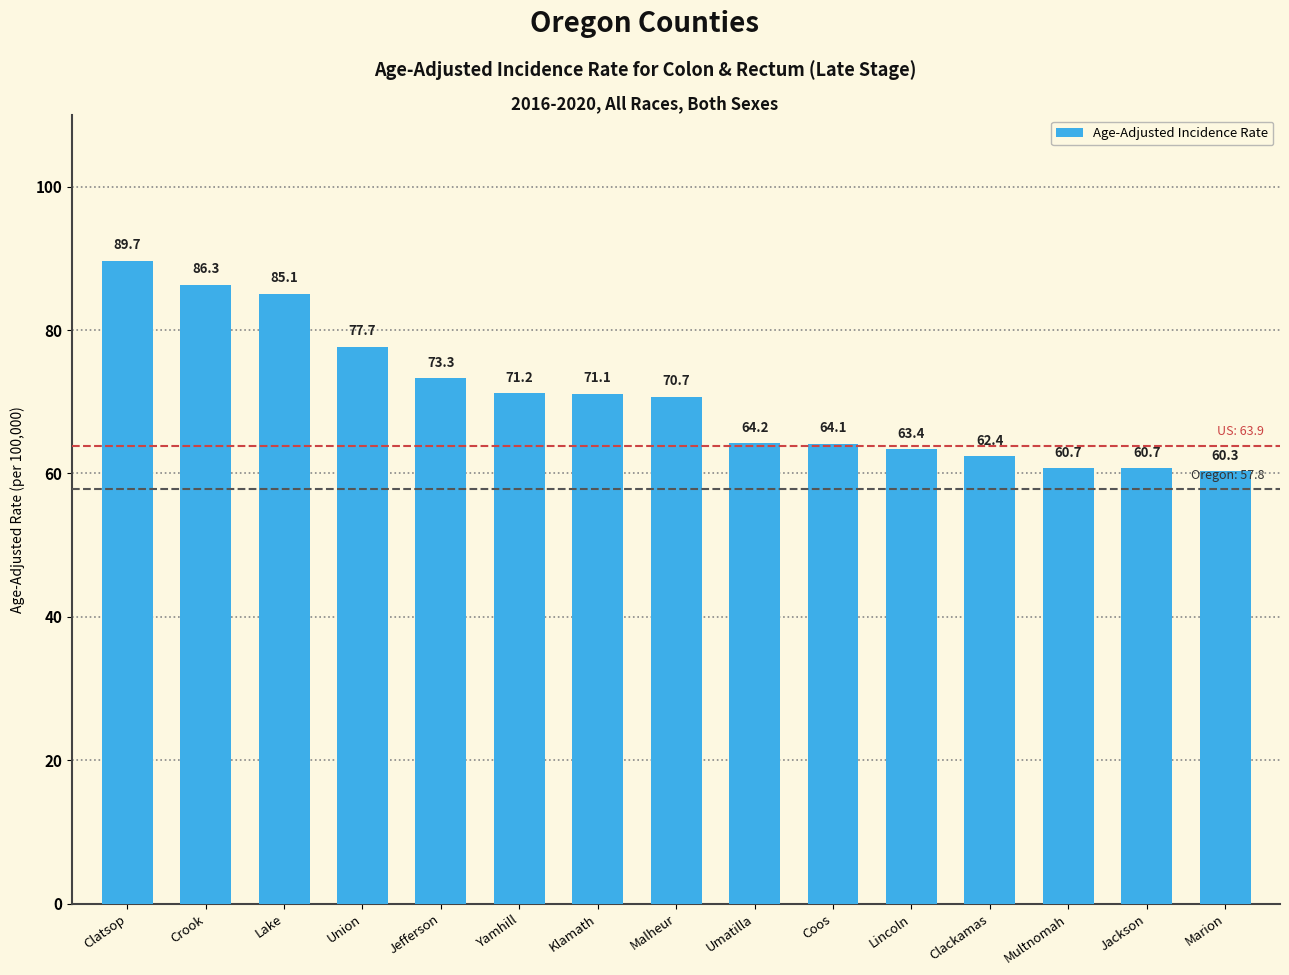

Is it true that the value at Umatilla is 99.5?

False